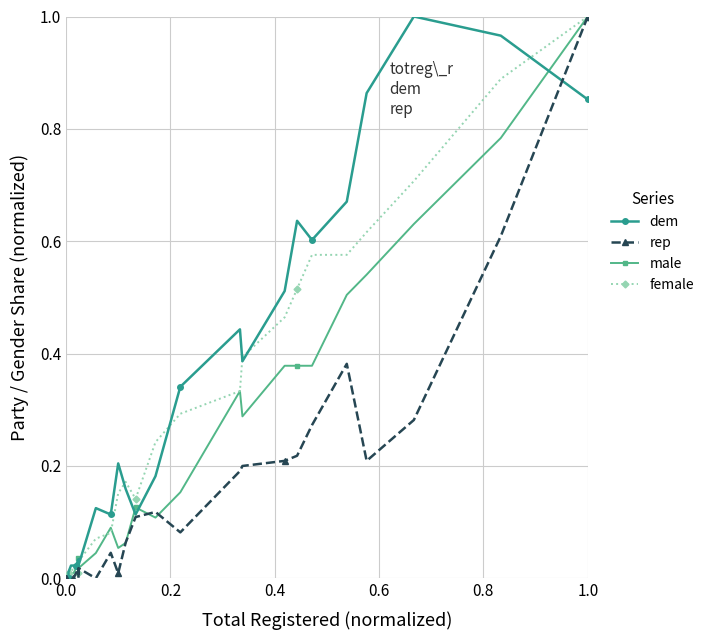

Count the number of categories in the chart.

40